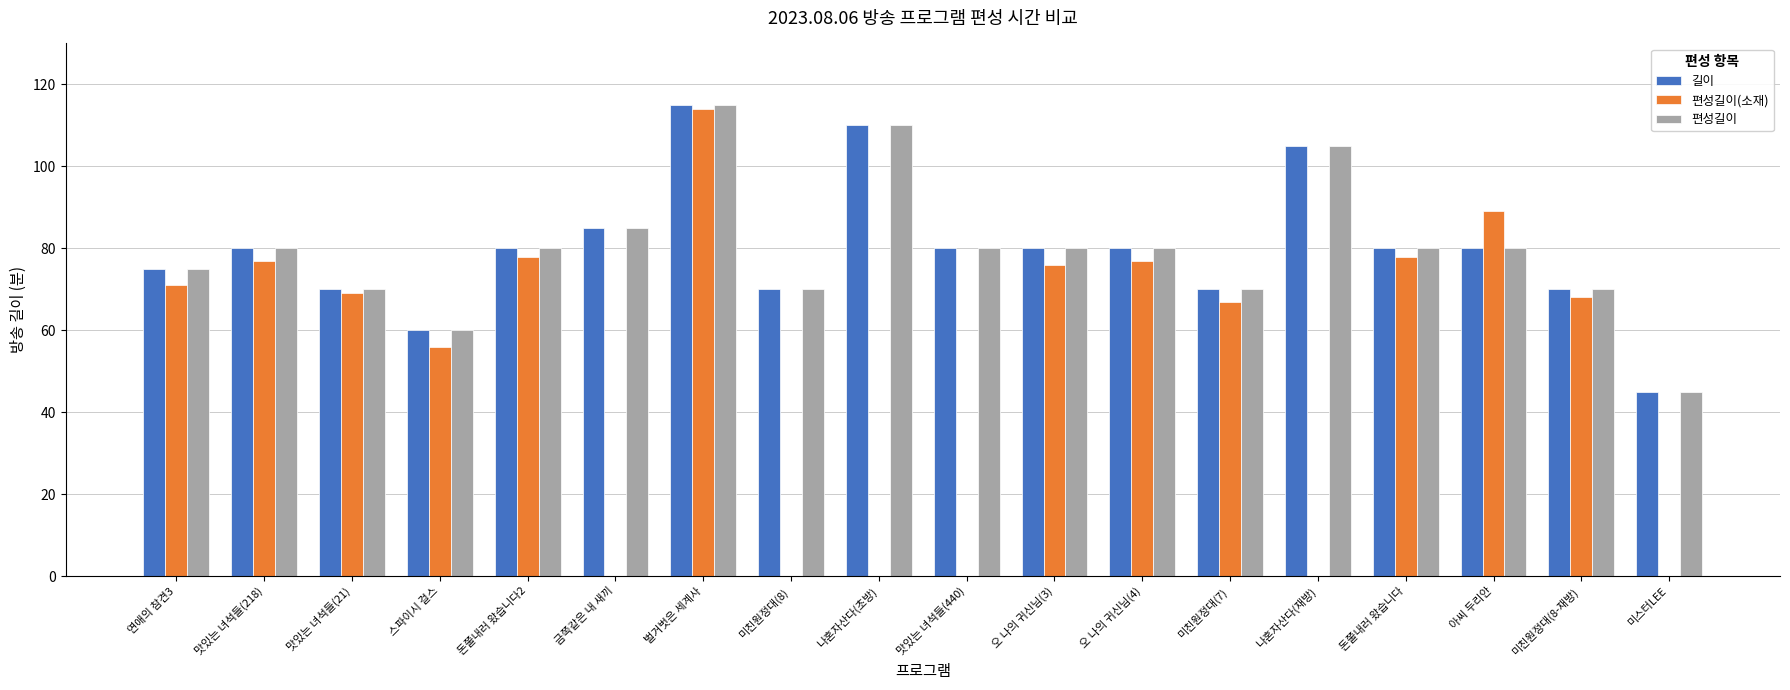

What value does the 편성길이 series have at 돈쭐내러 왔습니다2?

80